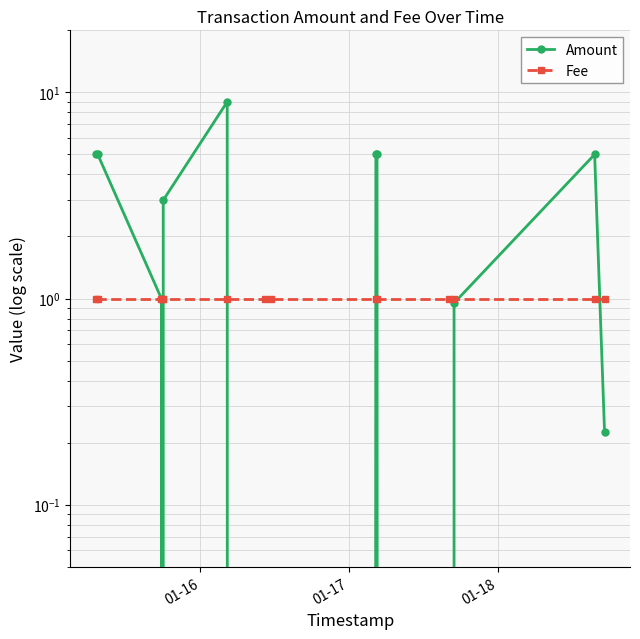

True or false: Fee and Amount intersect in this chart.

True